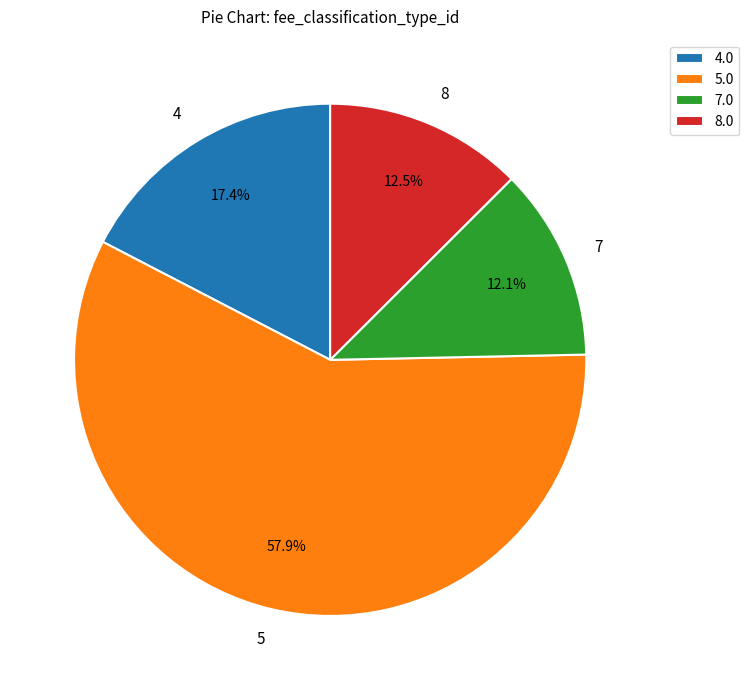

Does any single category account for the majority?

Yes